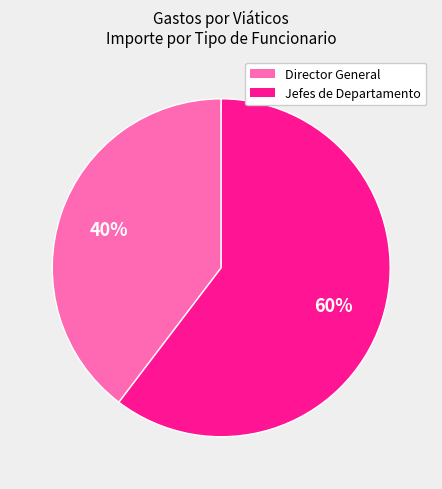

Is there a majority slice in this chart?

Yes